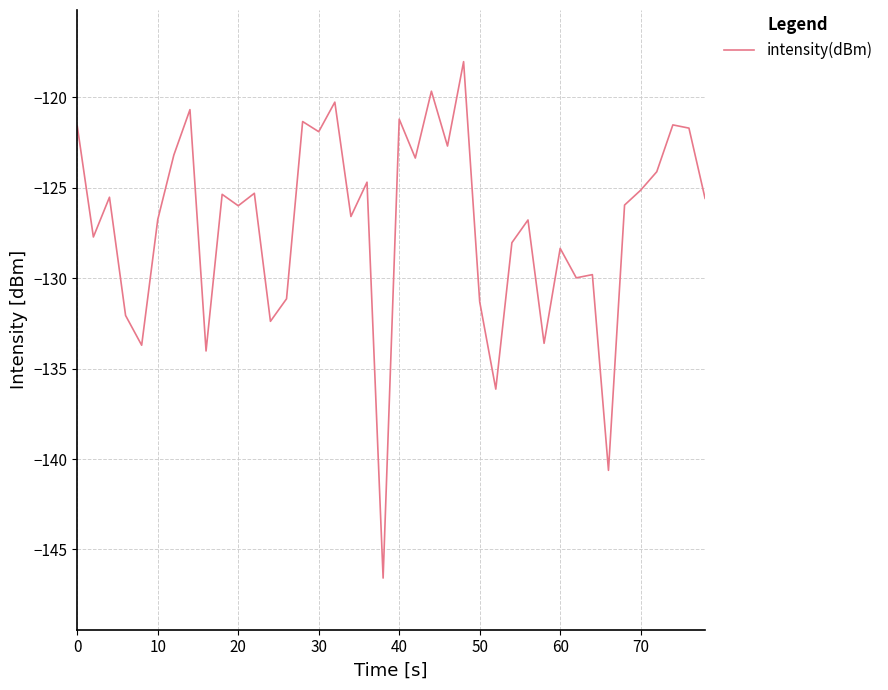

What is the difference between the second highest and minimum values?

26.9